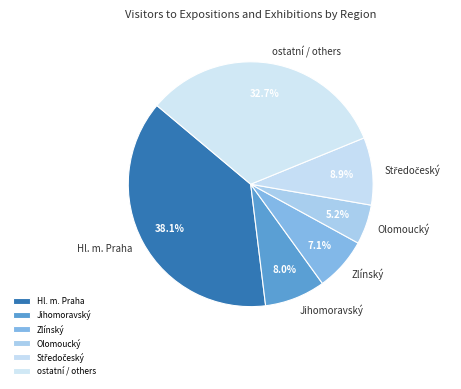

What is the ratio of the value at Olomoucký to the value at Zlínský?

0.7